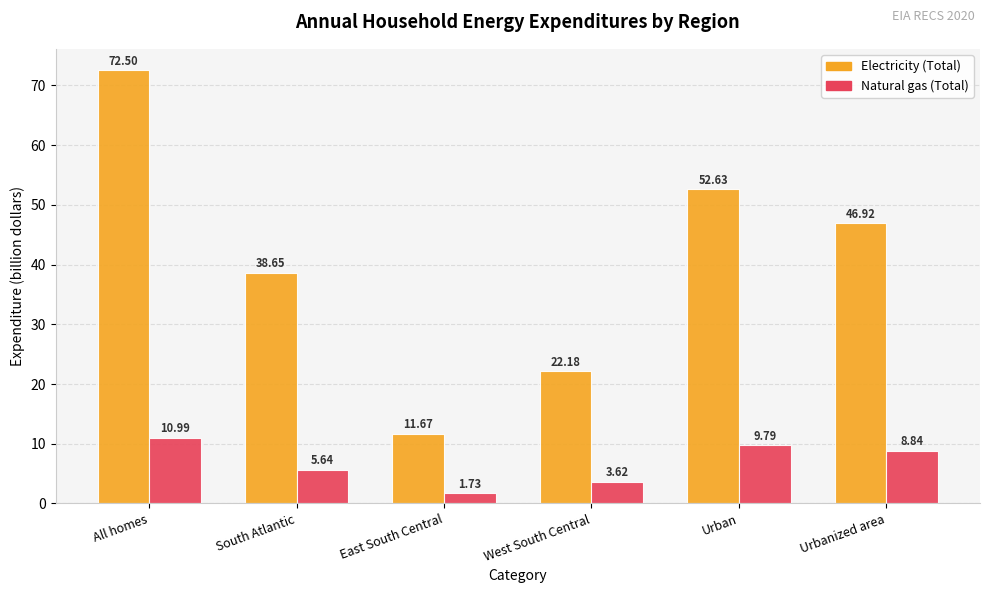

What is the difference between the maximum and minimum values in the Electricity (Total) series?

60.8